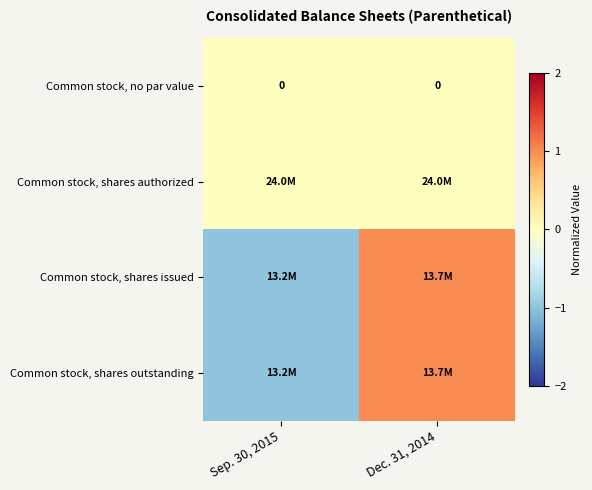

Rank the categories by Common stock, no par value value from lowest to highest.

Sep. 30, 2015, Dec. 31, 2014